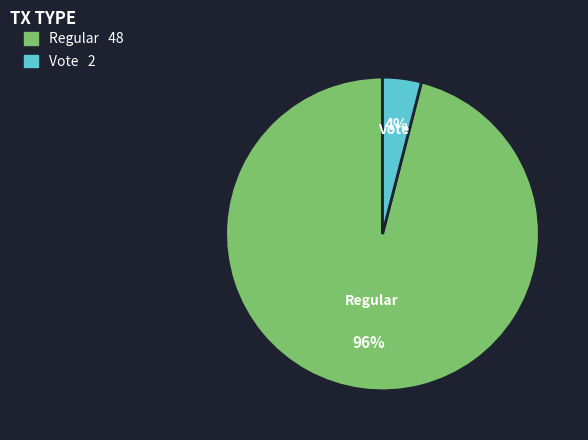

How many segments does this pie chart have?

2